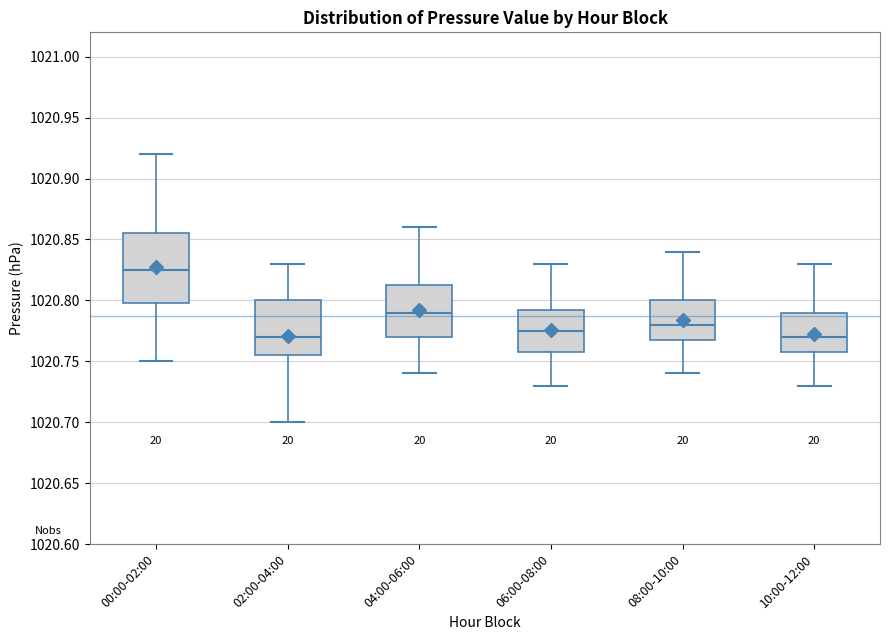

Reading left to right, transcribe this box plot: for each box, give where its median line is, the range the box spans, and where its two whiskers end, as read against the y-axis. The values are not printed on the chart, so give them approximately, as read against the axis.

00:00-02:00: median 1020.825, box 1020.800 to 1020.855, whiskers 1020.750 to 1020.920
02:00-04:00: median 1020.770, box 1020.755 to 1020.800, whiskers 1020.700 to 1020.830
04:00-06:00: median 1020.790, box 1020.770 to 1020.815, whiskers 1020.740 to 1020.860
06:00-08:00: median 1020.775, box 1020.760 to 1020.795, whiskers 1020.730 to 1020.830
08:00-10:00: median 1020.780, box 1020.770 to 1020.800, whiskers 1020.740 to 1020.840
10:00-12:00: median 1020.770, box 1020.760 to 1020.790, whiskers 1020.730 to 1020.830